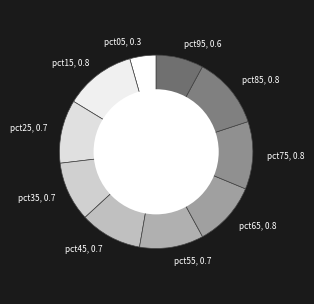

Between pct95 and pct15, which is larger?

pct15